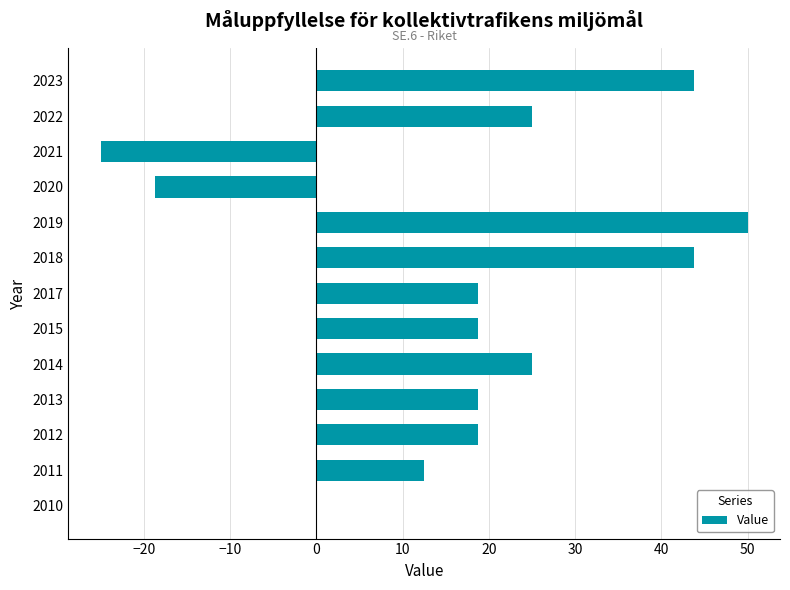

Between 2017 and 2019, which is larger?

2019